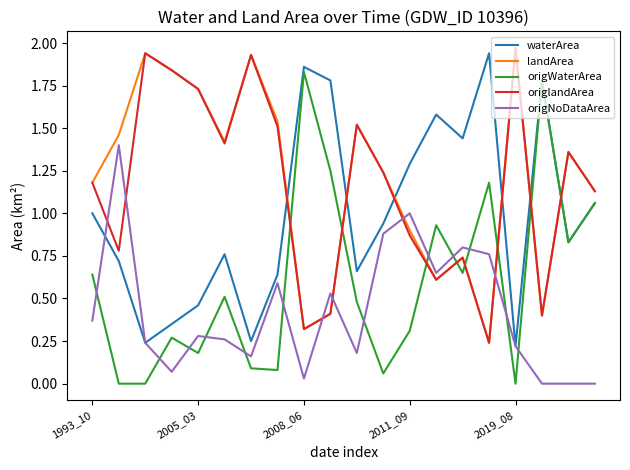

True or false: waterArea and origlandArea intersect in this chart.

True